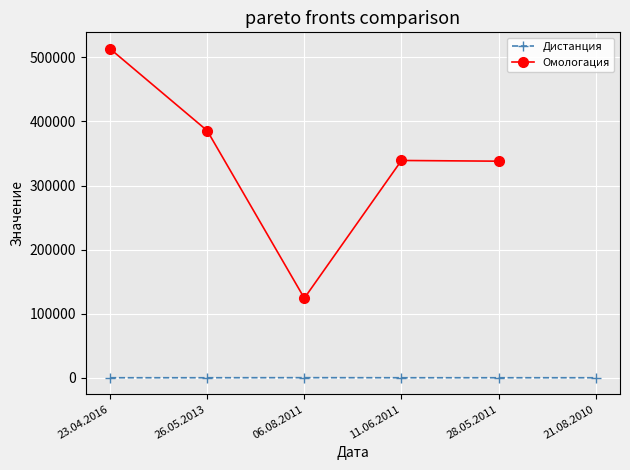

True or false: Дистанция and Омологация cross at least once.

False